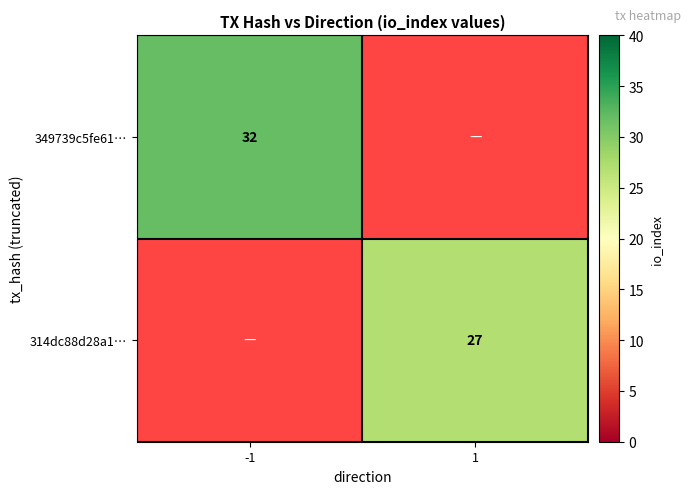

True or false: 349739c5fe61… has a value of 56 at -1.

False